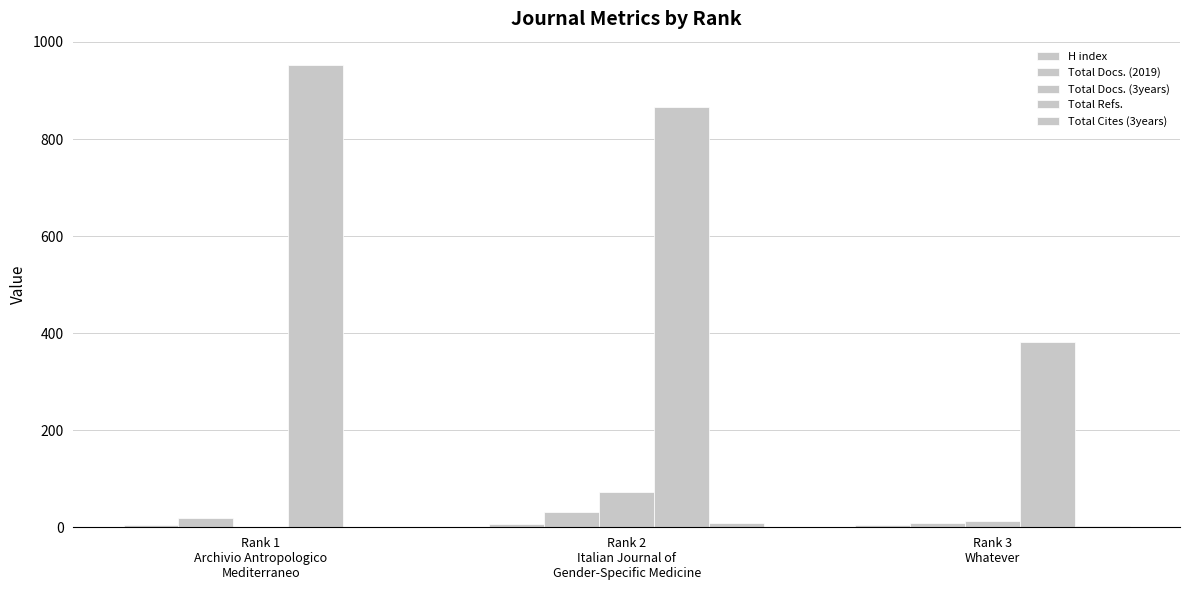

Between Rank 2
Italian Journal of
Gender-Specific Medicine and Rank 1
Archivio Antropologico
Mediterraneo, which is larger?

Rank 2
Italian Journal of
Gender-Specific Medicine